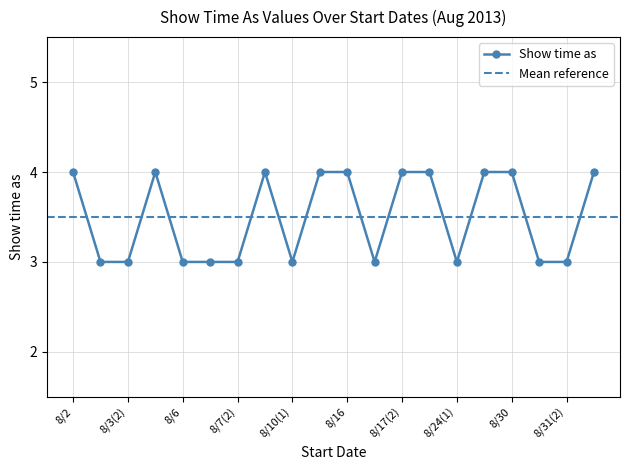

List the labels in order of value, largest first.

8/2, 8/3(3), 8/9, 8/10(2), 8/16, 8/17(2), 8/23, 8/24(2), 8/30, 8/31(3), 8/3(1), 8/3(2), 8/6, 8/7(1), 8/7(2), 8/10(1), 8/17(1), 8/24(1), 8/31(1), 8/31(2)